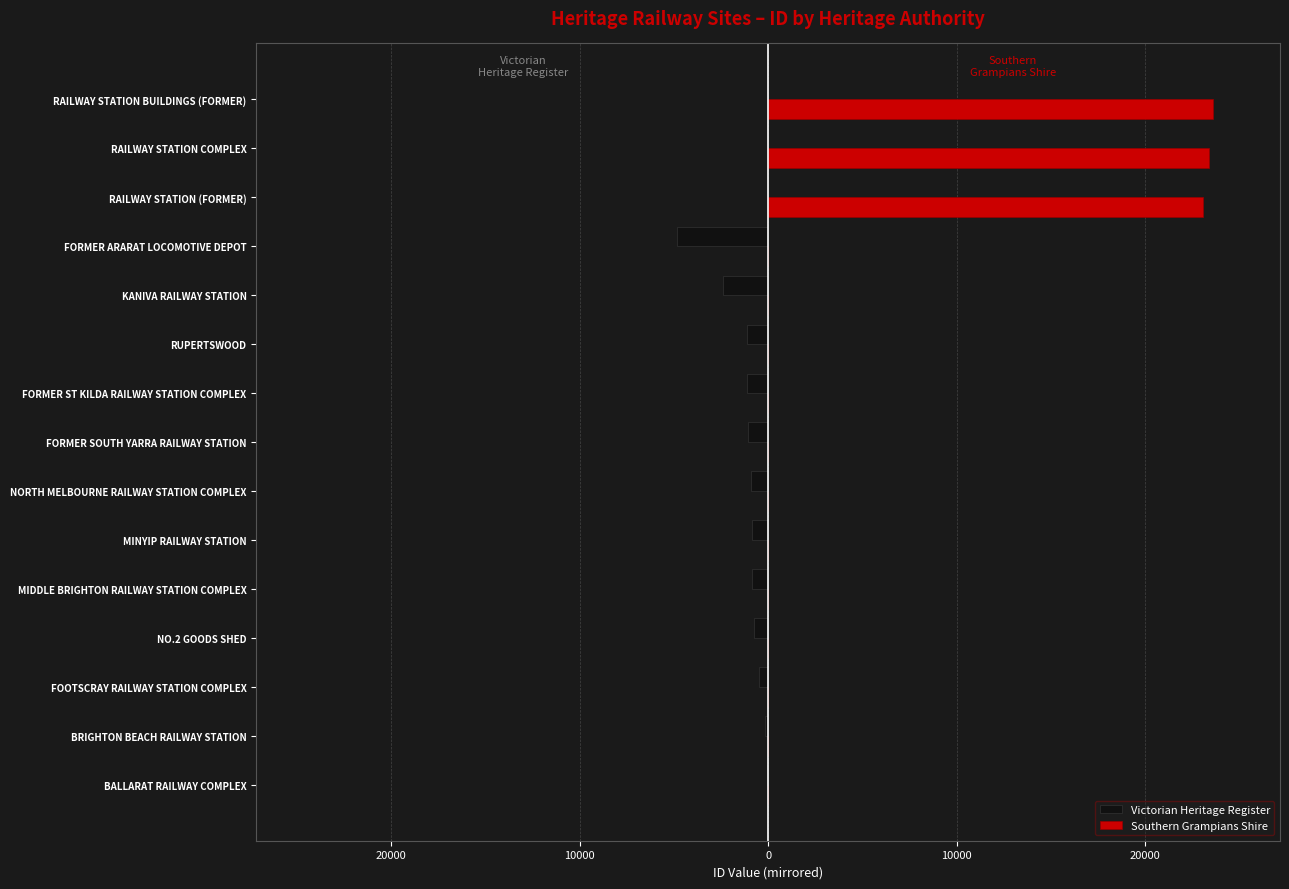

What is the difference between the second highest and second lowest values in the Victorian Heritage Register series?

2388